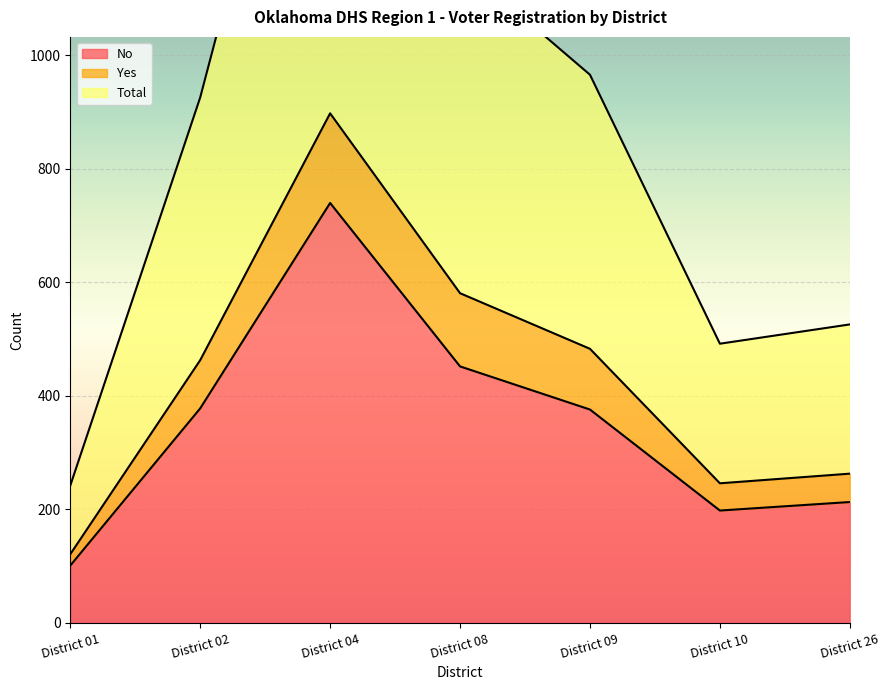

In No, how many points are lower than both neighbors (excluding endpoints)?

1